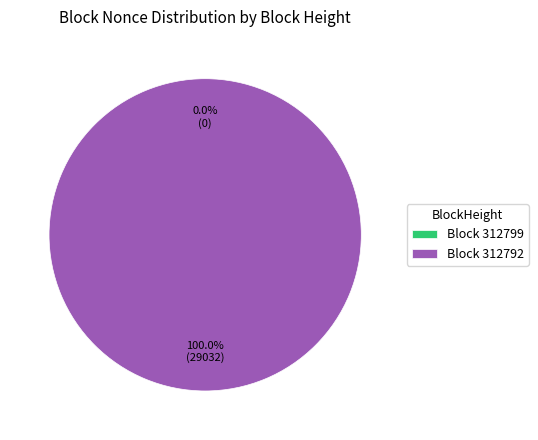

How many slices are in this pie chart?

2